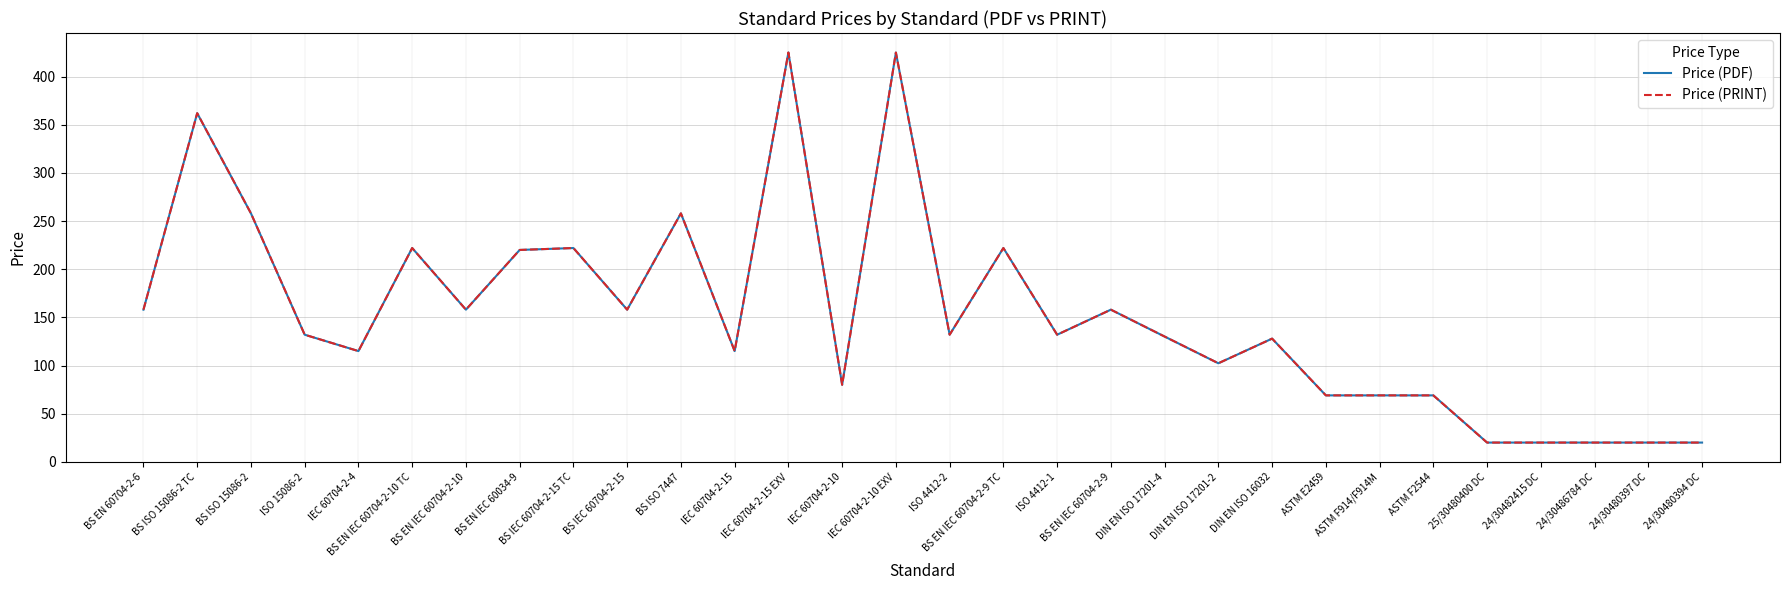

Does the chart display data point markers on the line(s)?

No